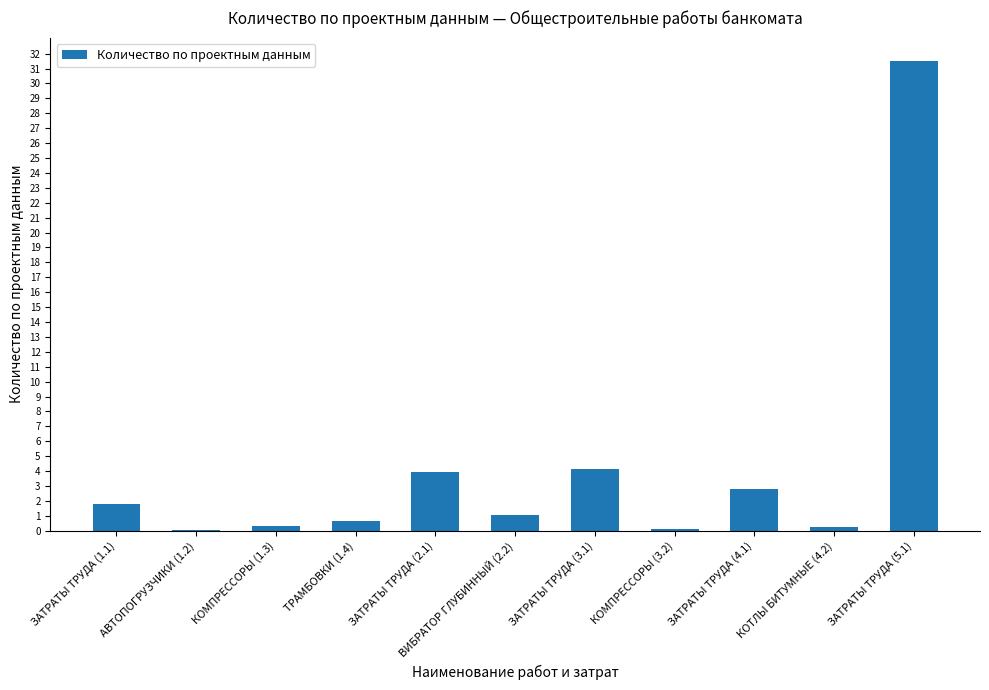

Reading right to left, list all the values displayed in this chart.

31.5	0.3	2.8	0.1	4.1	1.1	3.9	0.7	0.3	0.1	1.8